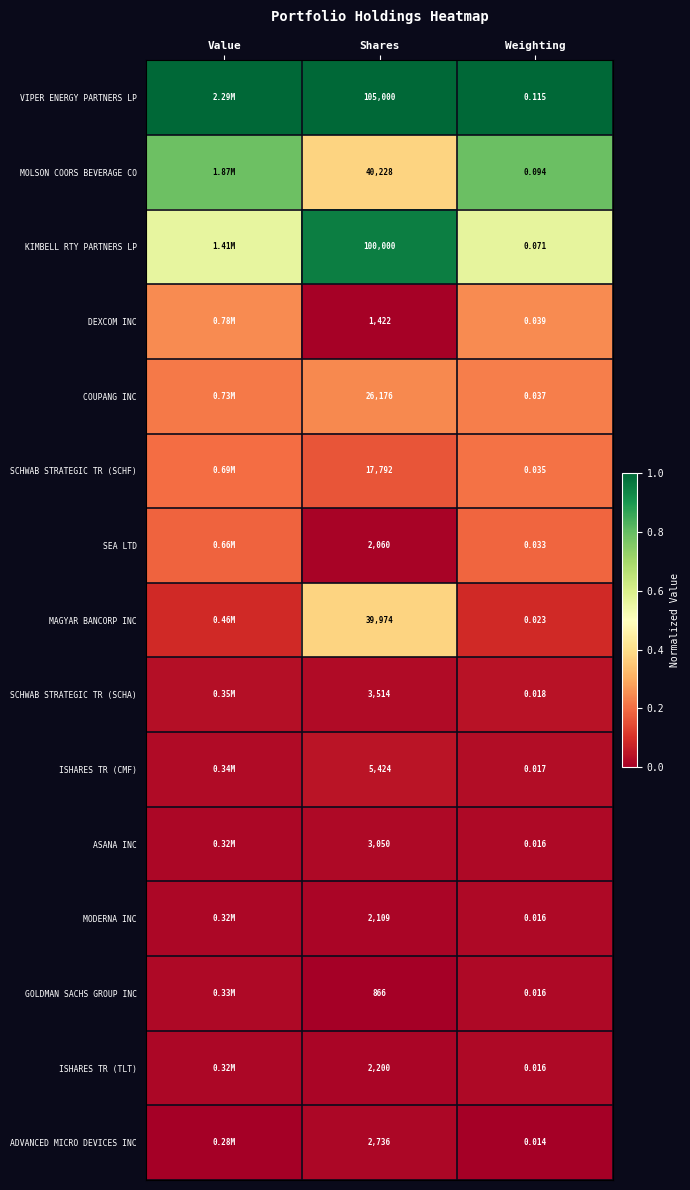

At Shares, list the series in order from largest to smallest.

VIPER ENERGY PARTNERS LP, KIMBELL RTY PARTNERS LP, MOLSON COORS BEVERAGE CO, MAGYAR BANCORP INC, COUPANG INC, SCHWAB STRATEGIC TR (SCHF), ISHARES TR (CMF), SCHWAB STRATEGIC TR (SCHA), ASANA INC, ADVANCED MICRO DEVICES INC, ISHARES TR (TLT), MODERNA INC, SEA LTD, DEXCOM INC, GOLDMAN SACHS GROUP INC